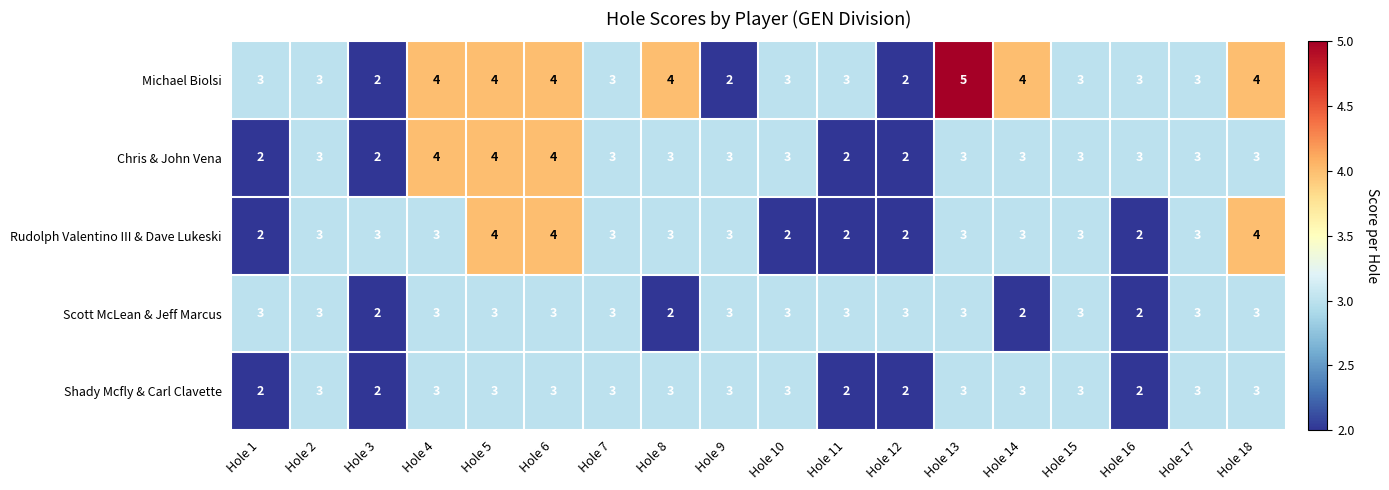

What is the total value across all series at Hole 3?

11